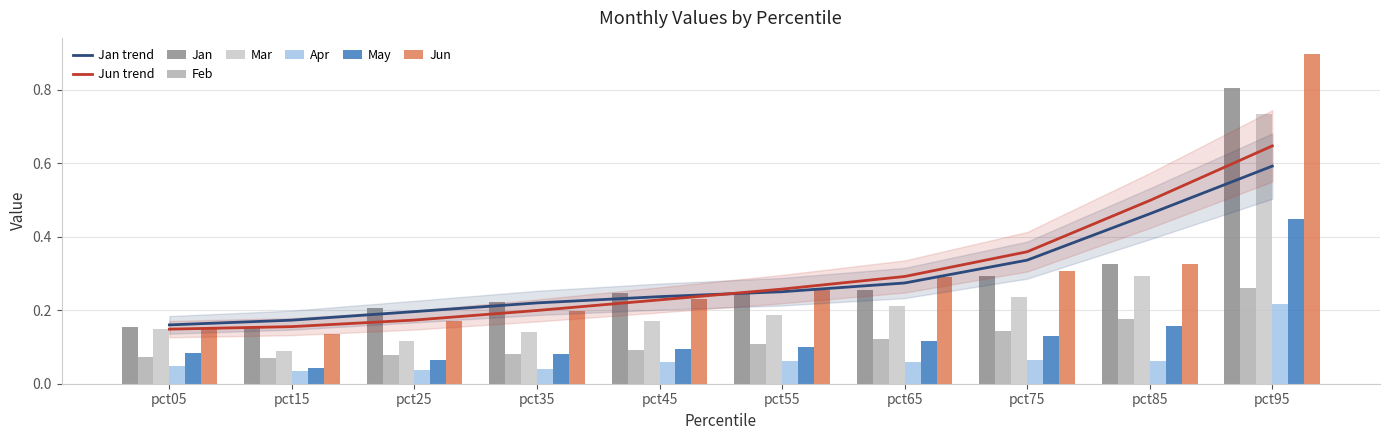

What is the value of the Jan bar at the 2nd from the left?

0.2